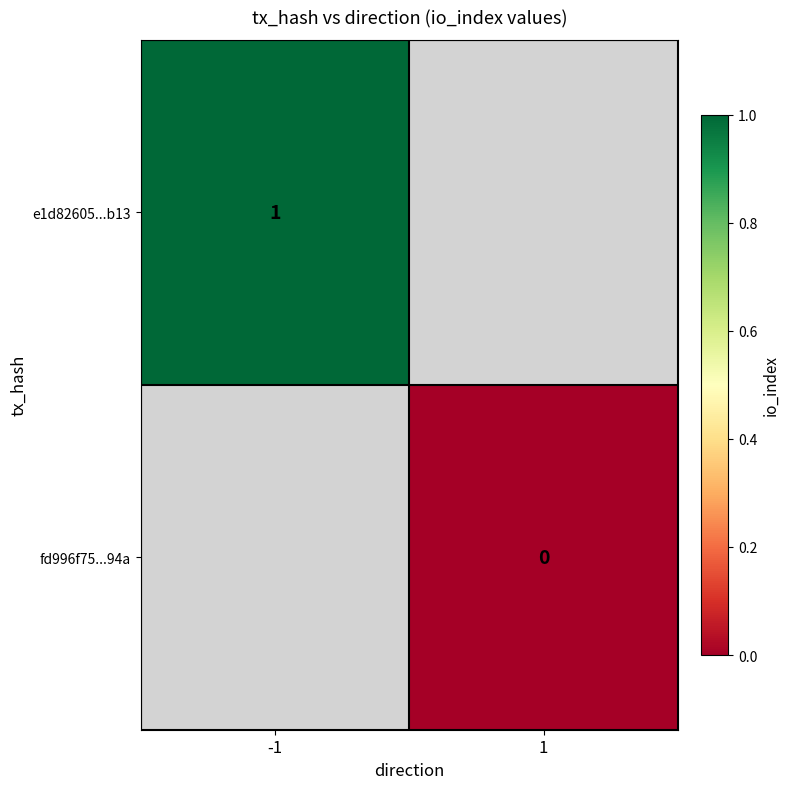

Is the value of fd996f75...94a at 1 greater than the value of e1d82605...b13 at -1?

No